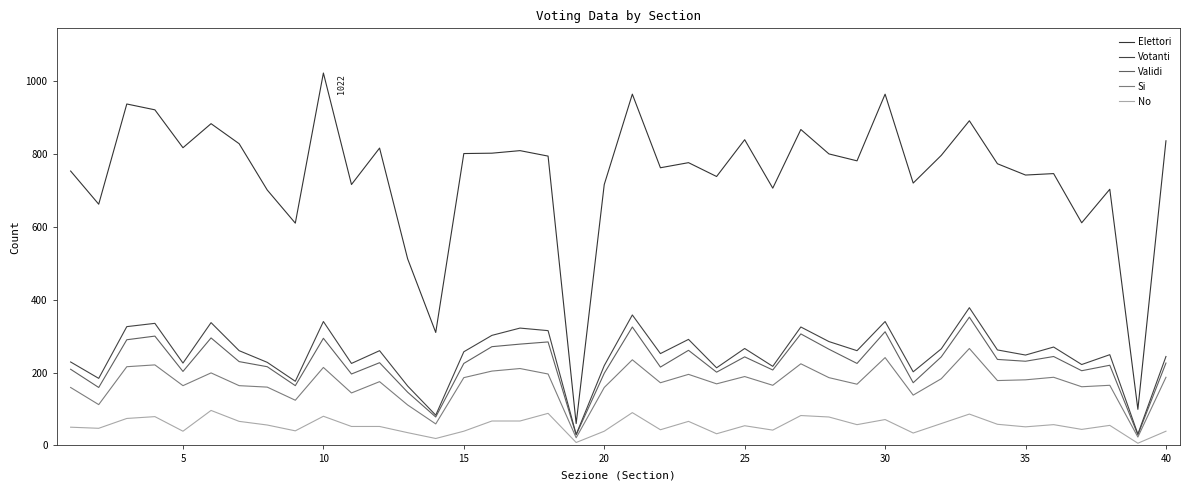

Does the chart have visible grid lines?

No